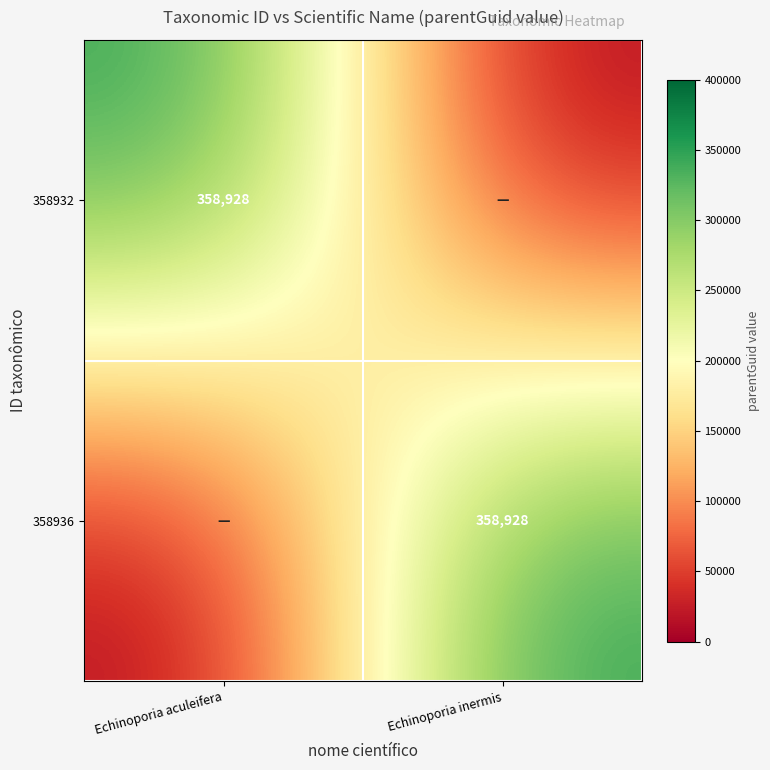

How many distinct data groups are displayed?

2